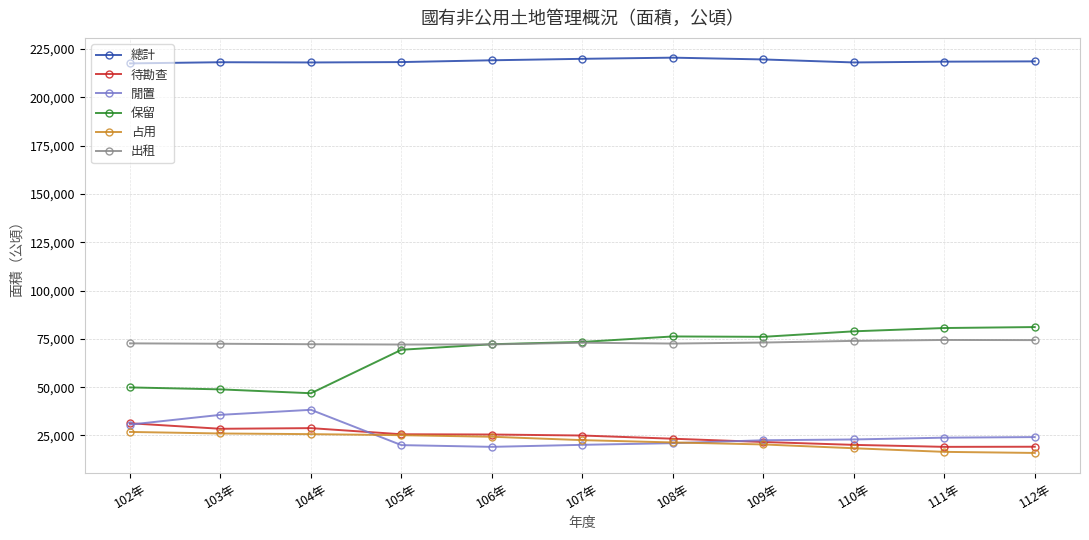

True or false: 保留 and 閒置 cross at least once.

False